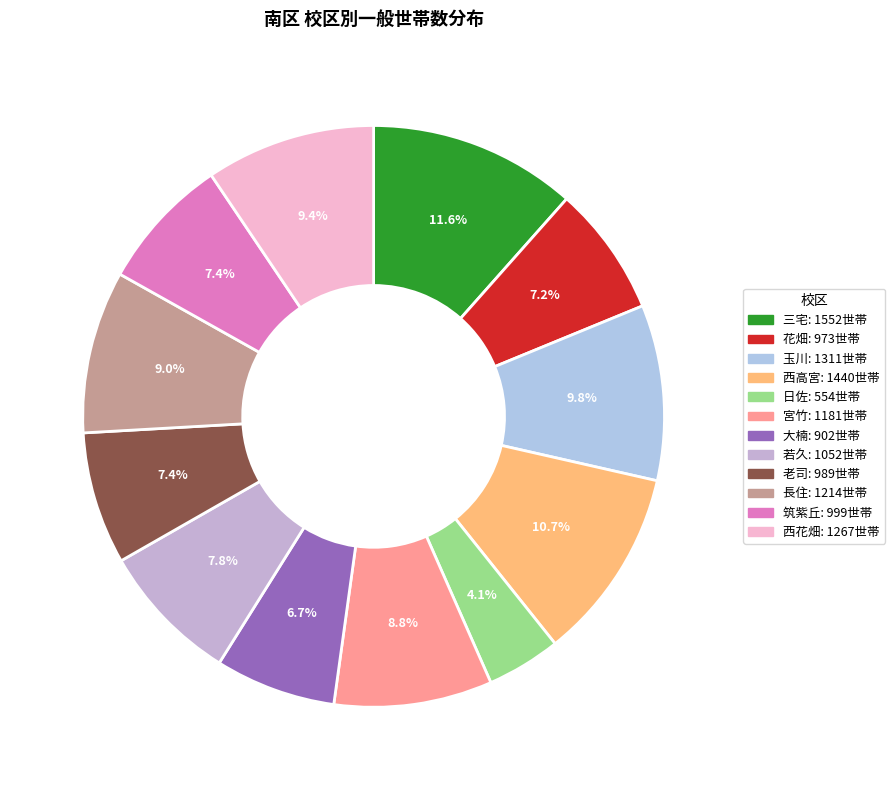

How many slices are in this pie chart?

12